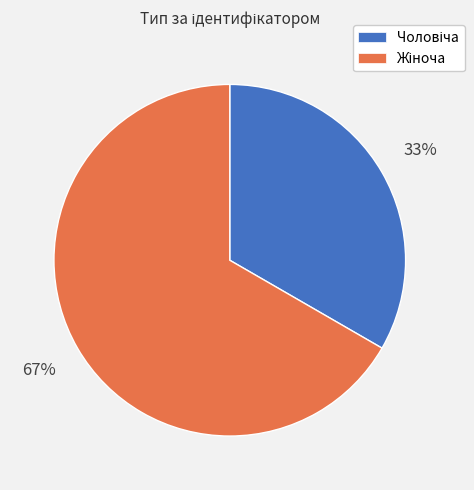

To the nearest percent, what is the average slice percentage?

50%